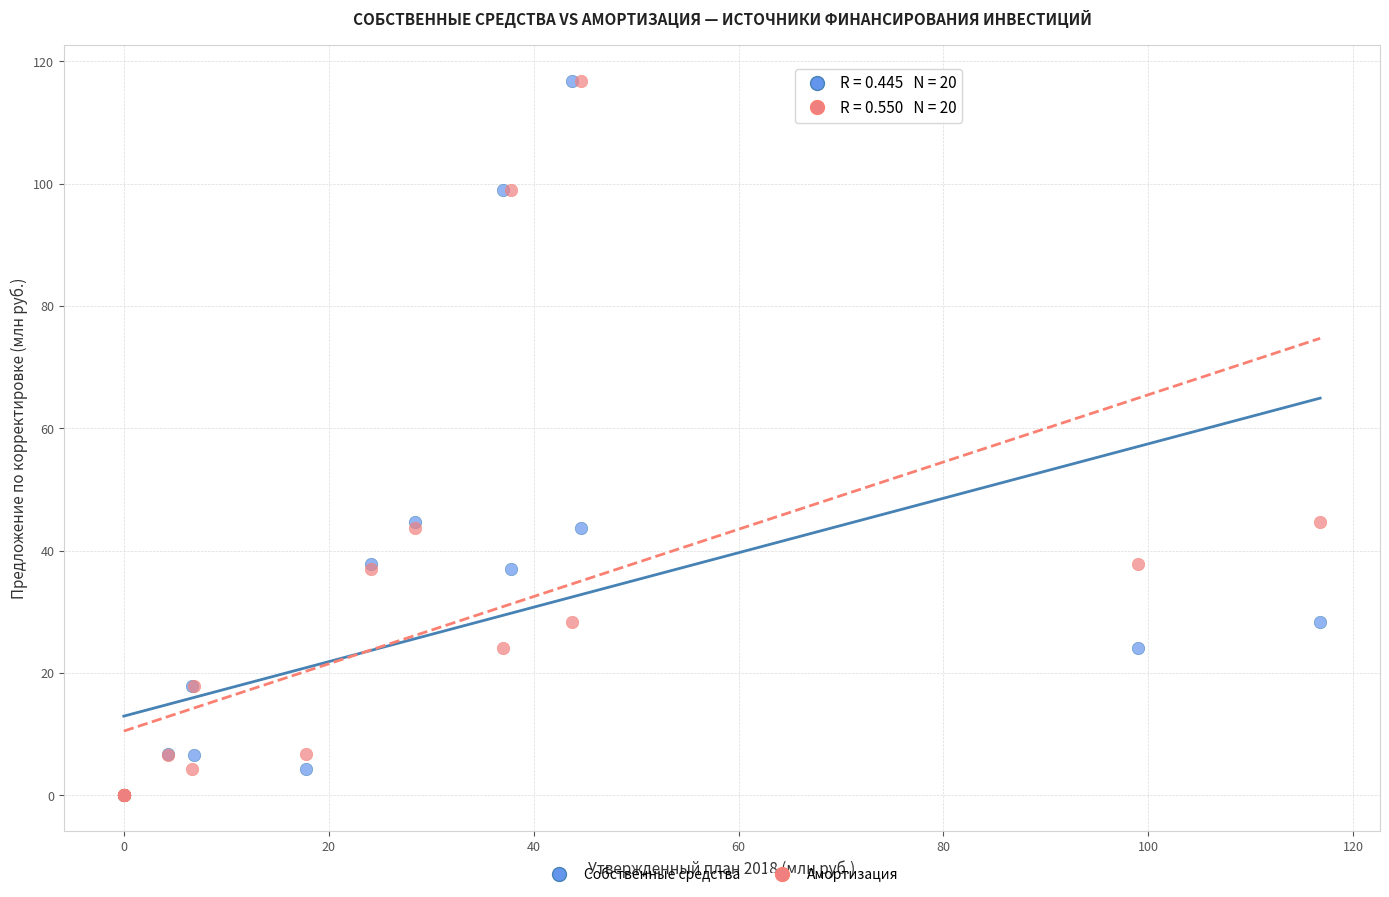

What are all the series names shown in the legend?

Собственные средства, Амортизация